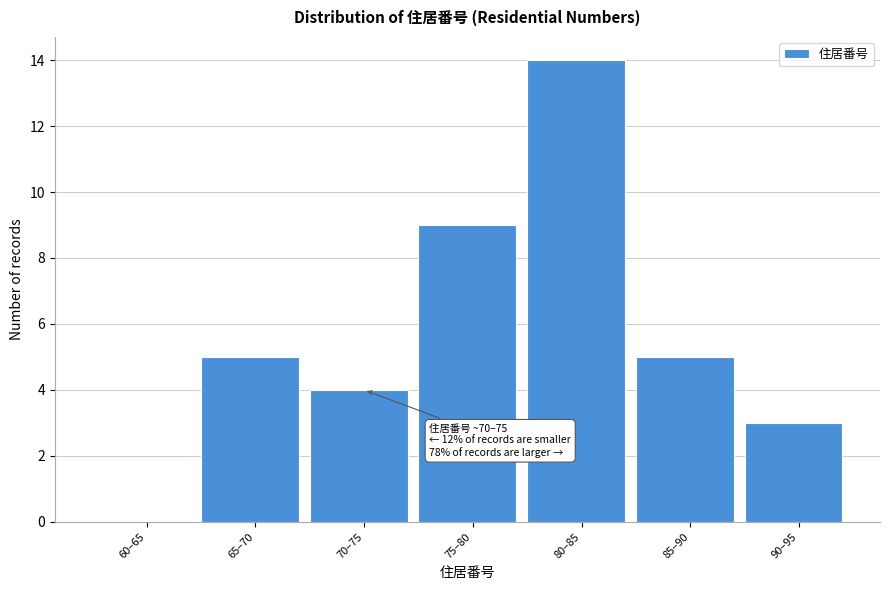

Reading right to left, extract all data points from this chart.

90–95=3	85–90=5	80–85=14	75–80=9	70–75=4	65–70=5	60–65=0